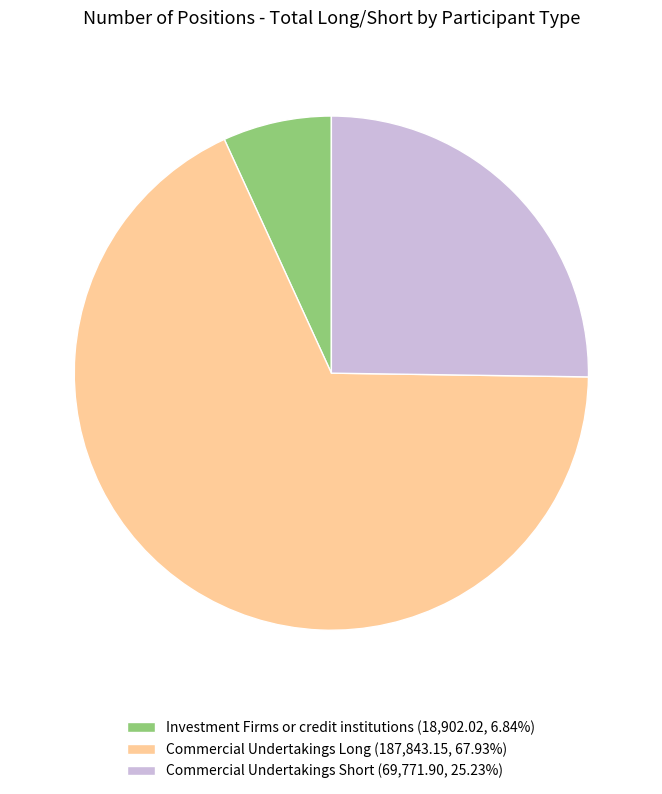

Does any single category account for the majority?

Yes